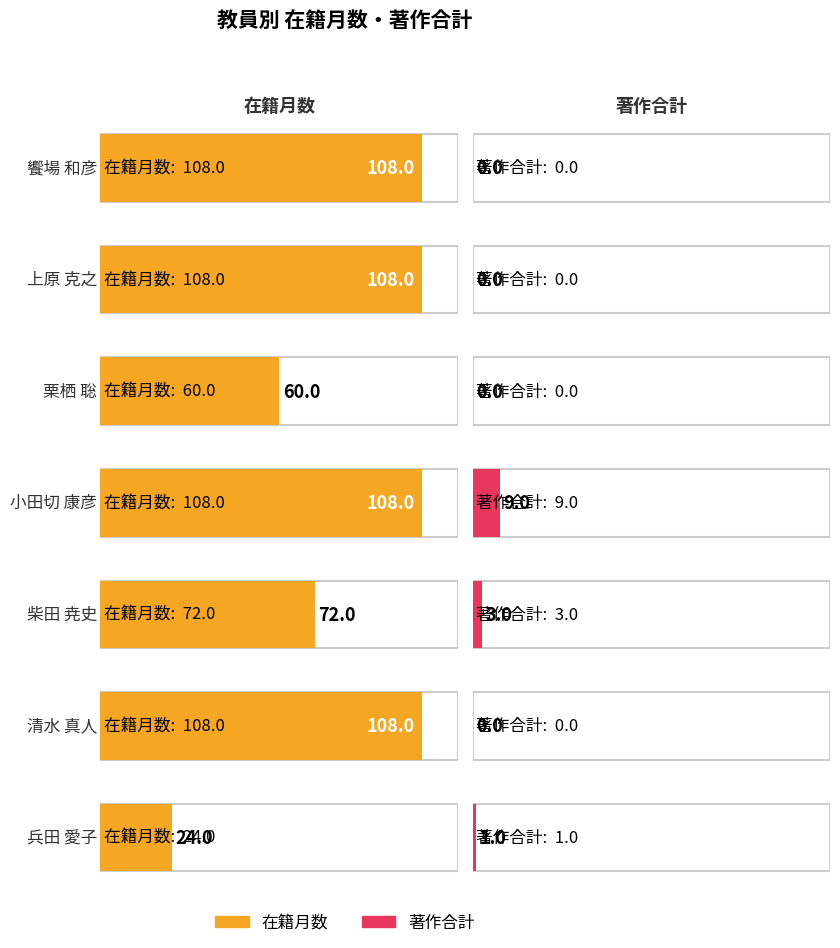

Does the chart contain stacked bars?

No